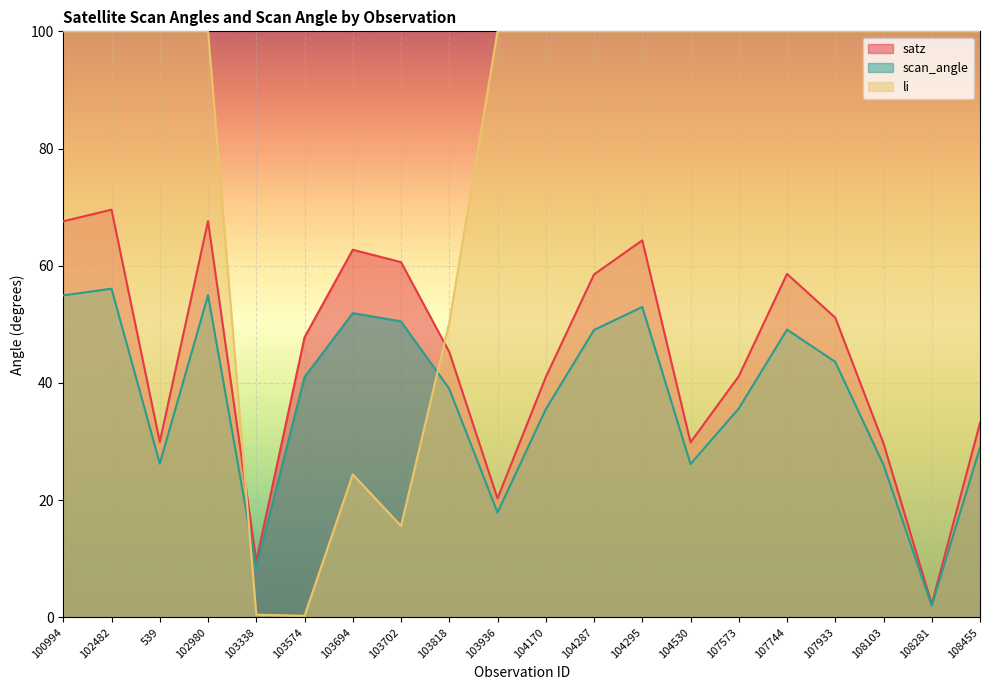

At which category does scan_angle reach its first local valley?

539